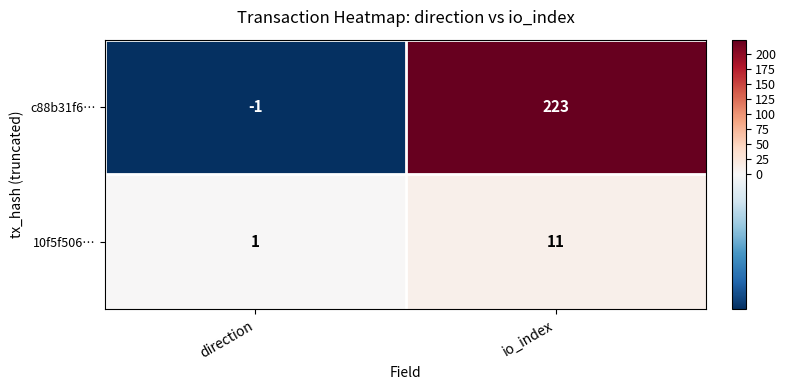

What is the sum of the 10f5f506… values at direction and io_index?

12